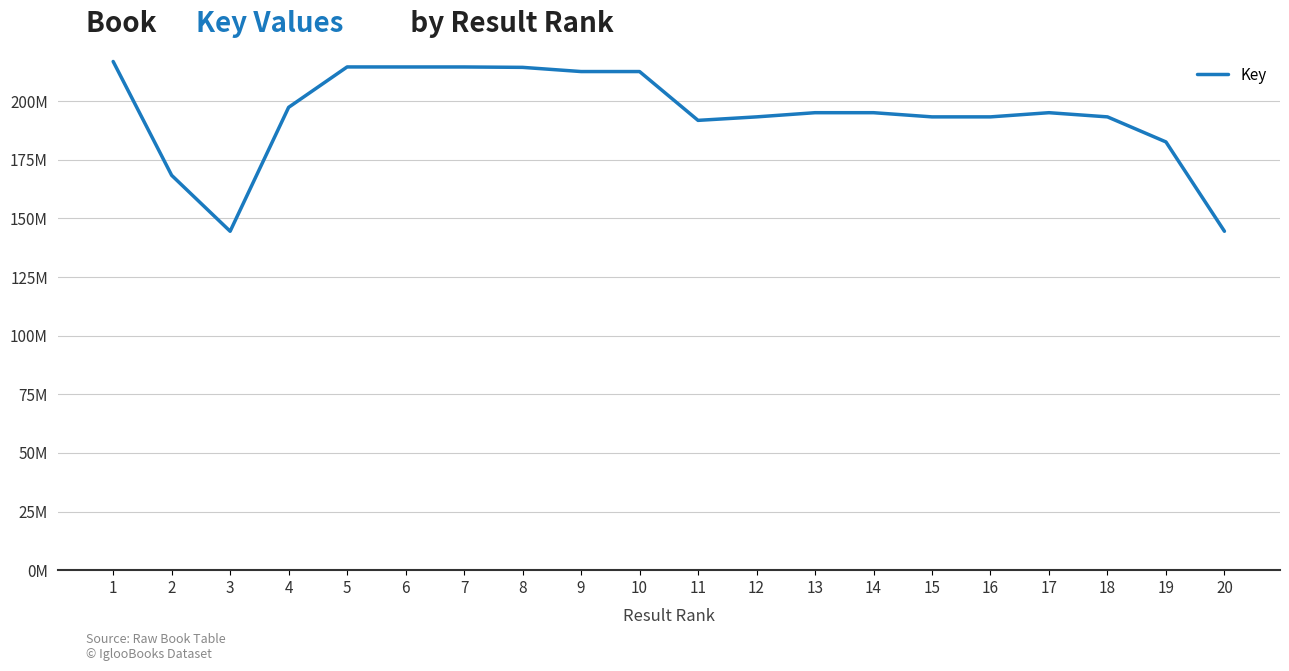

Reading left to right, extract all data points from this chart.

216944091	168402821	144534903	197387175	214620200	214608477	214607880	214439545	212652344	212652086	191832875	193322711	195106467	195106111	193322280	193321815	195106649	193321881	182637804	144538165